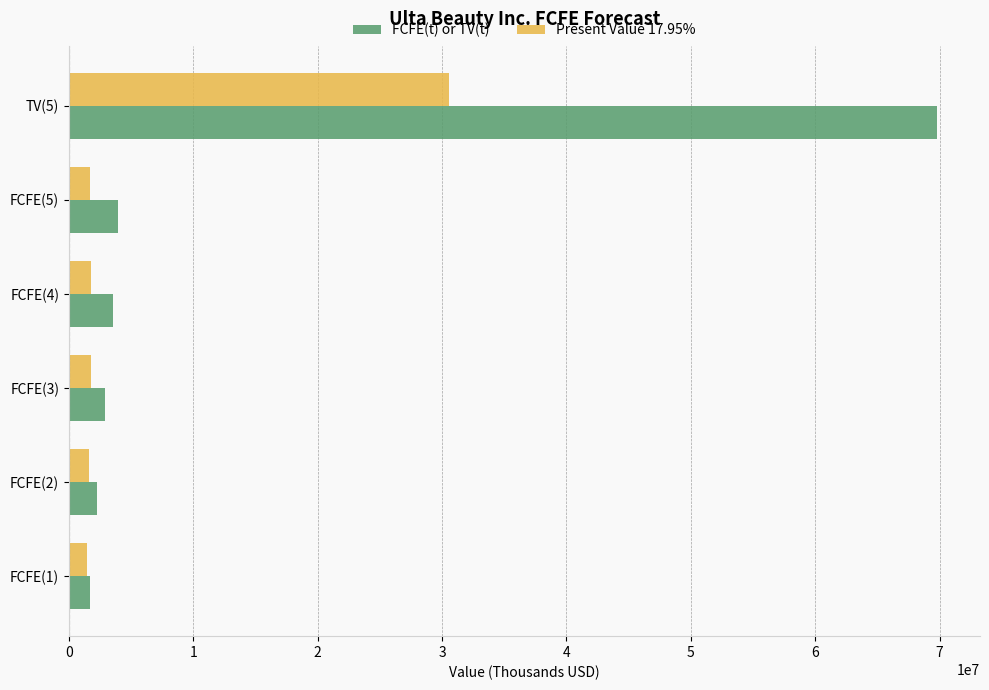

Which category has the highest value across all series?

TV(5)